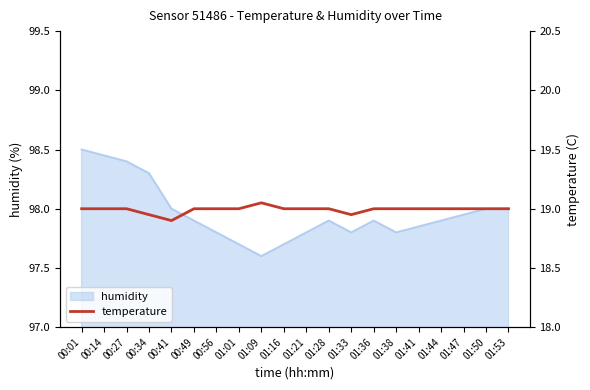

True or false: humidity has a value of 98.0 at 01:50.

True